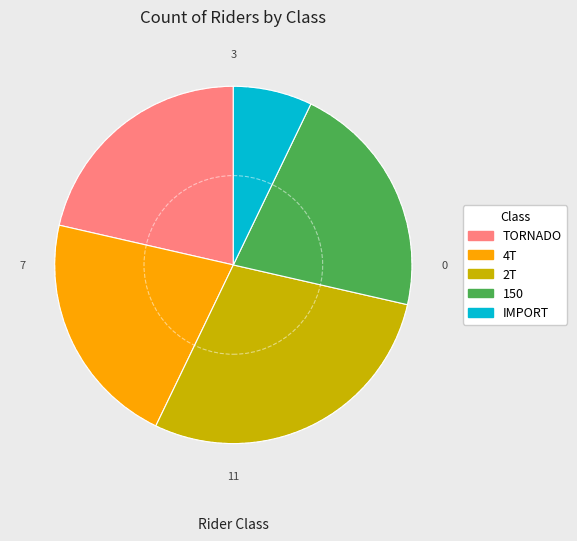

Is the sum of 4T and TORNADO greater than half?

No